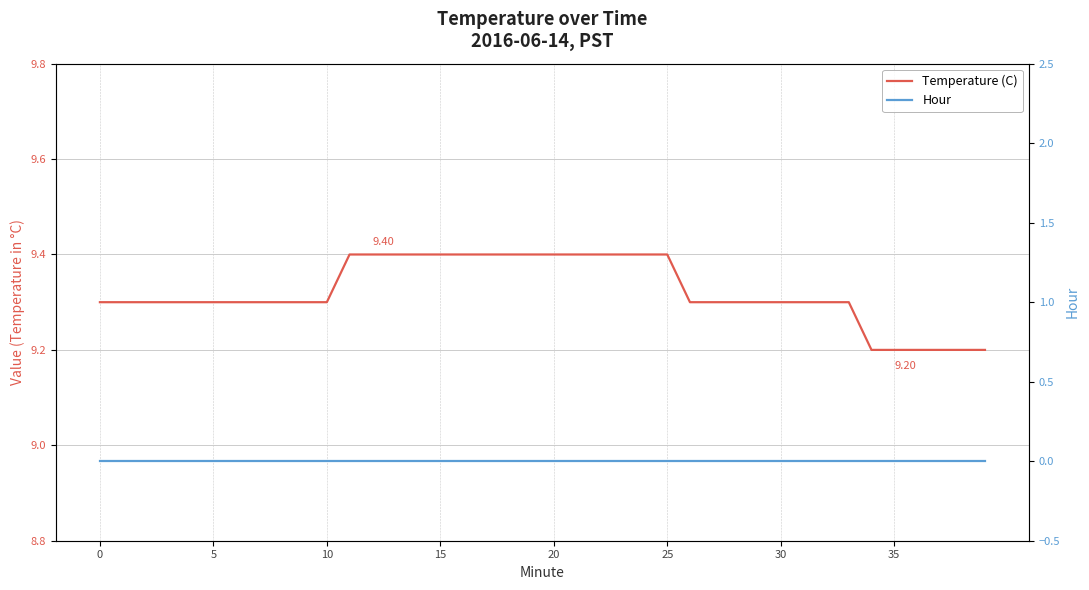

What are all the series names shown in the legend?

Temperature (C), Hour